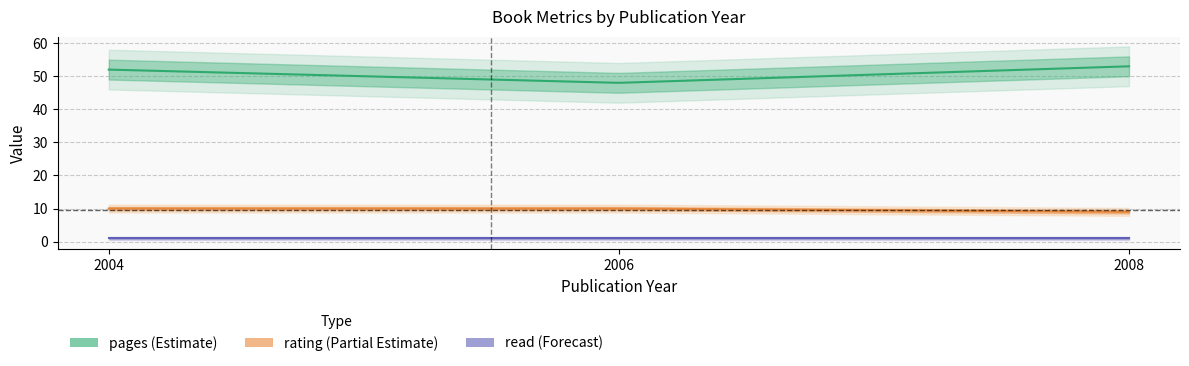

List the series in order of their overall mean, lowest first.

read, rating, pages